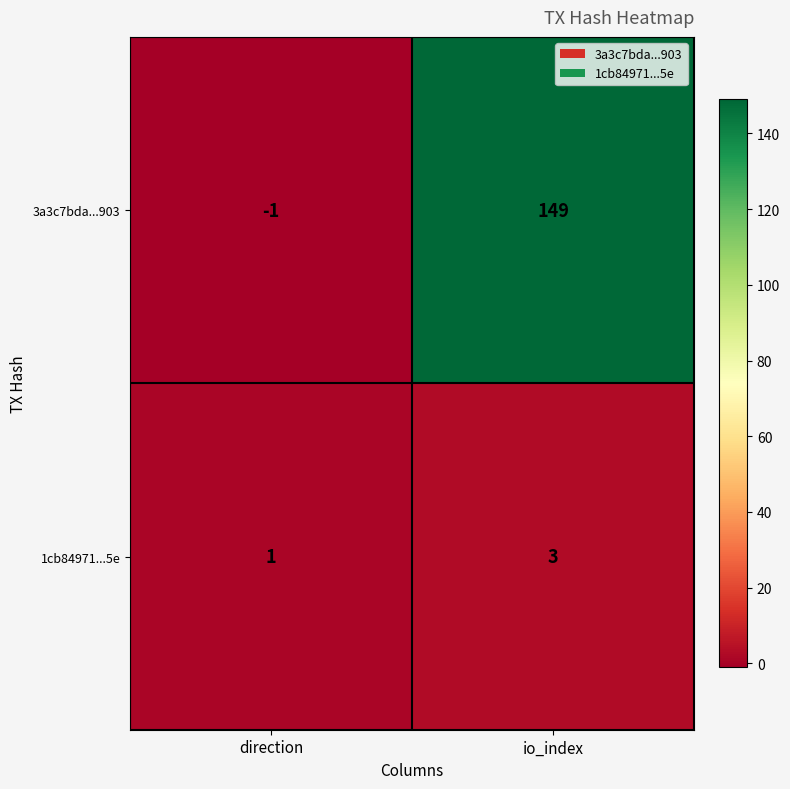

At direction, list the series in order from smallest to largest.

3a3c7bda...903, 1cb84971...5e